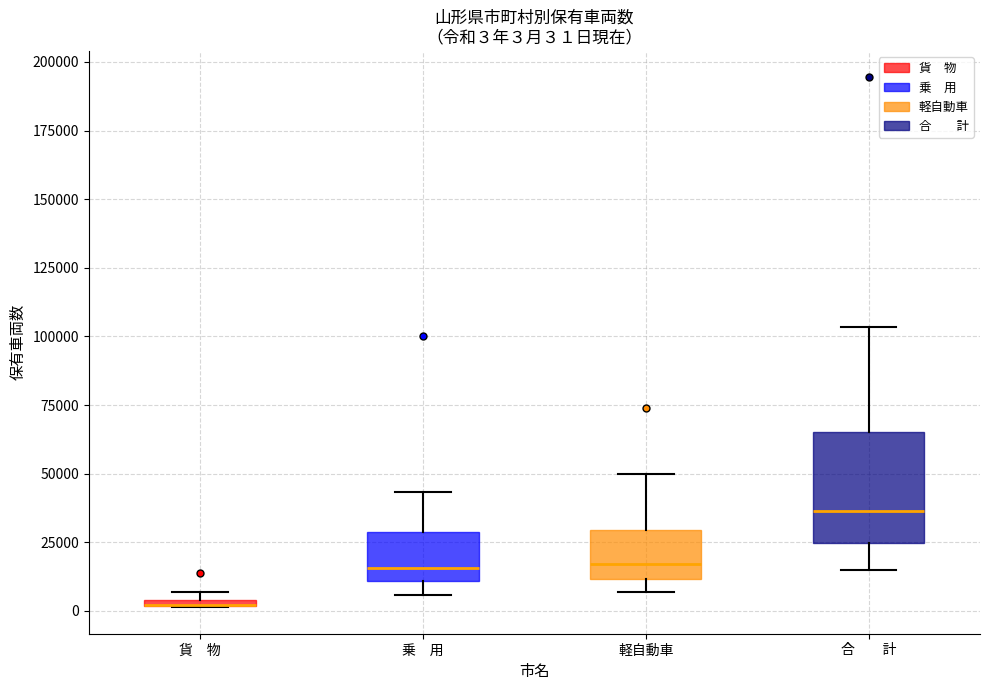

Comparing the boxes themselves (not the whiskers), which one is the tallest?

合 計